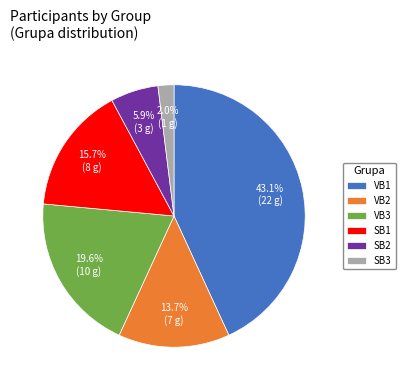

To the nearest percent, what is the combined percentage of SB1 and VB1?

59%